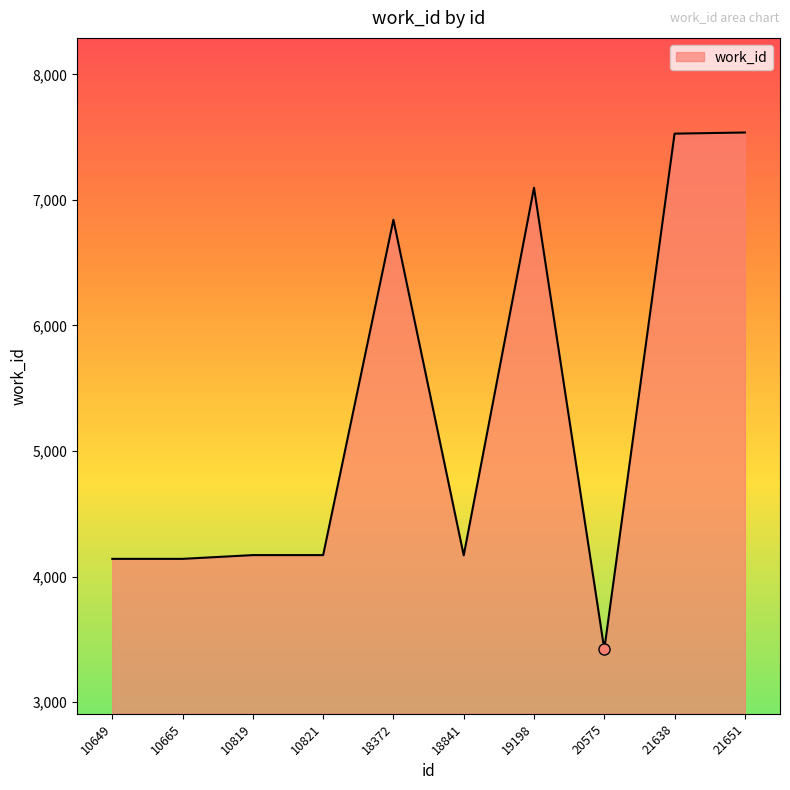

What is the difference between the values at 19198 and 10819?

2926